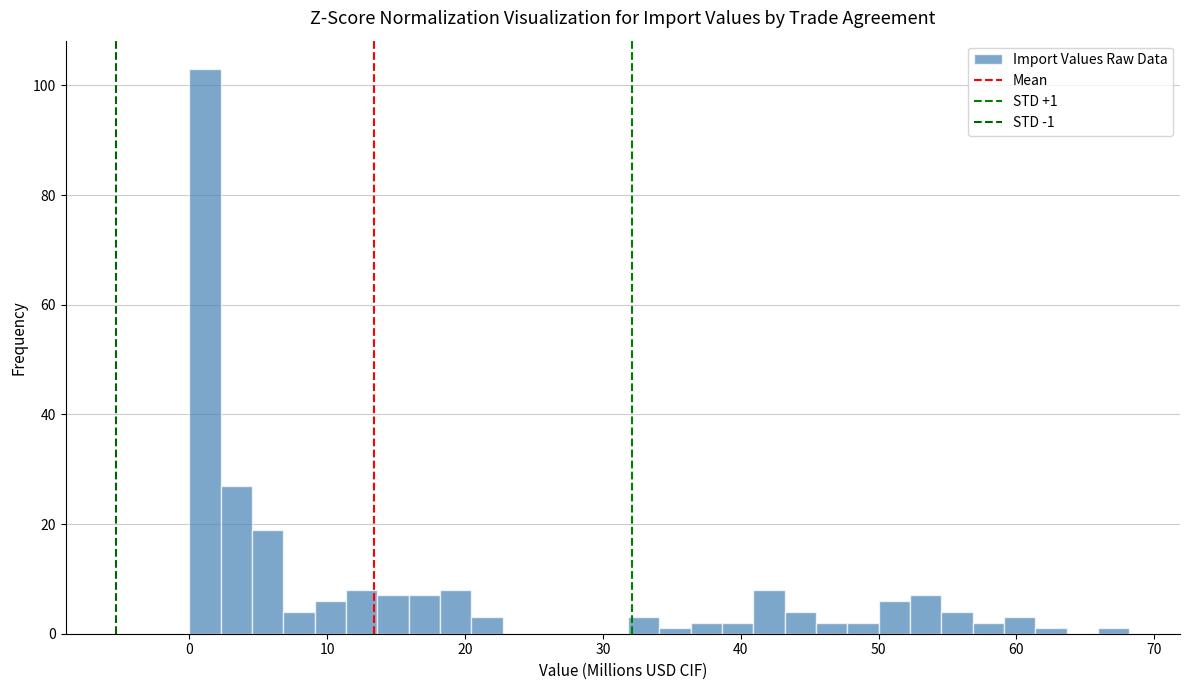

Around what value on the x-axis is the tallest bar? Give the approximate position of its centre, as read against the axis.

1